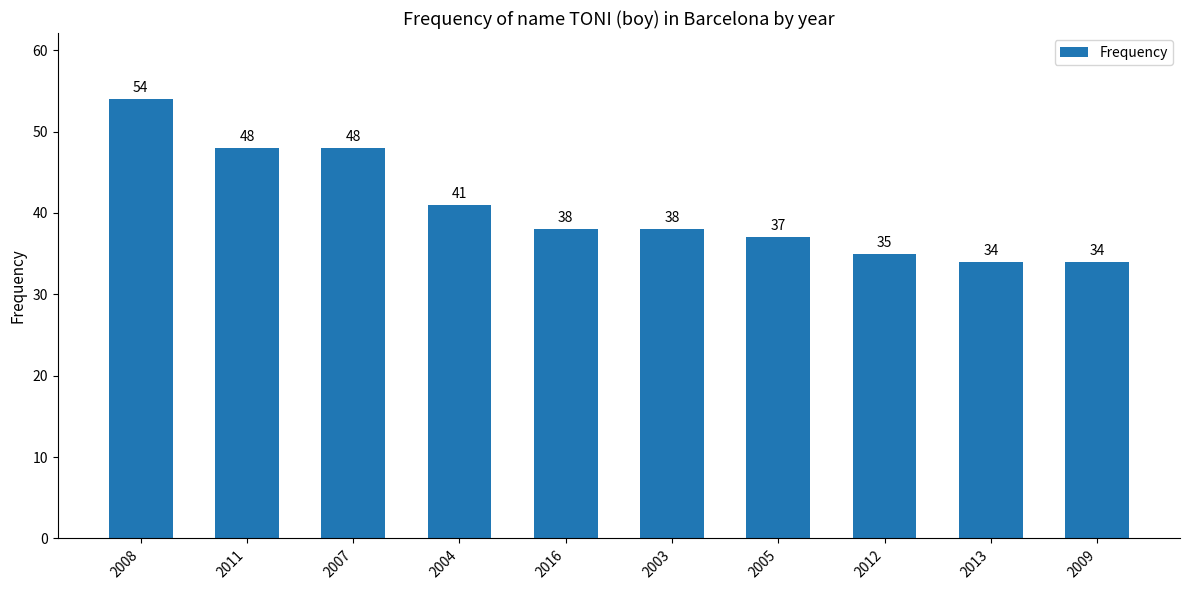

Reading left to right, list all the values displayed in this chart.

2008=54	2011=48	2007=48	2004=41	2016=38	2003=38	2005=37	2012=35	2013=34	2009=34